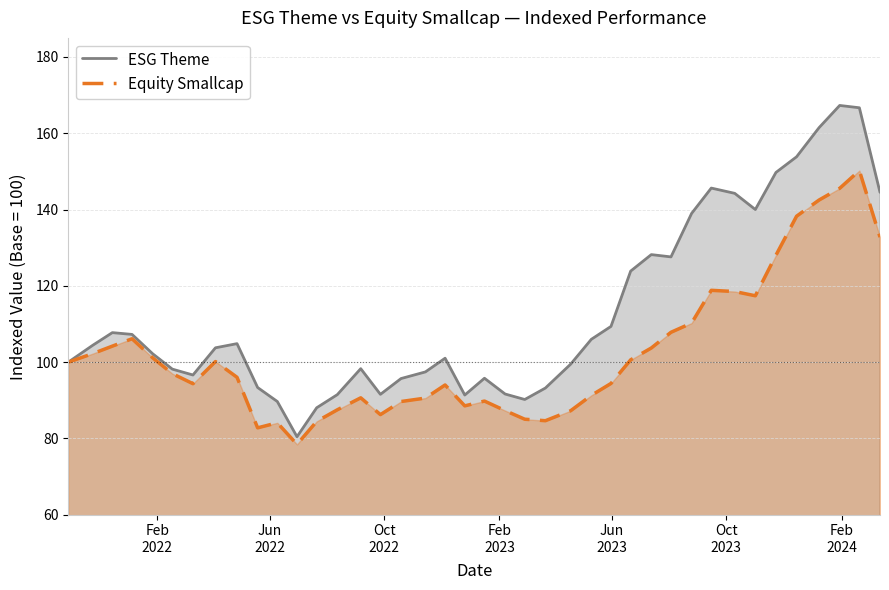

What is the smallest value displayed?

78.4